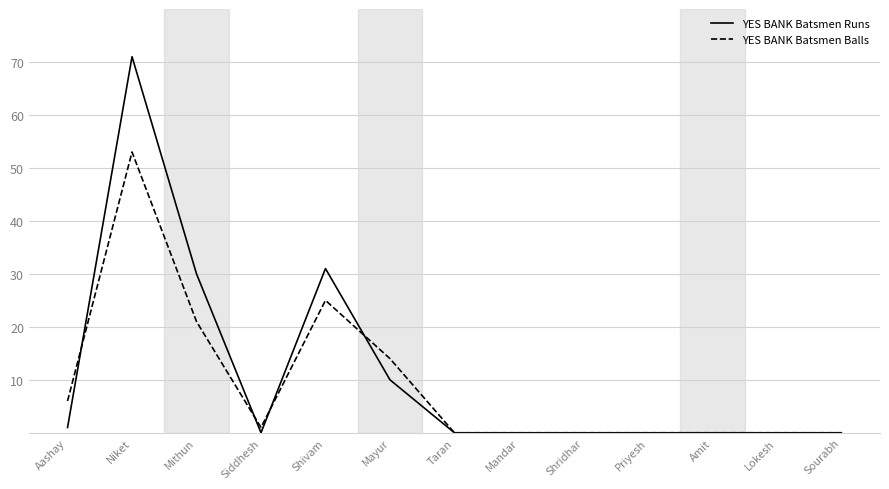

Reading left to right, extract all data points from this chart.

YES BANK Batsmen Runs: Aashay=1	Niket=71	Mithun=30	Siddhesh=0	Shivam=31	Mayur=10	Taran=0	Mandar=0	Shridhar=0	Priyesh=0	Amit=0	Lokesh=0	Sourabh=0
YES BANK Batsmen Balls: Aashay=6	Niket=53	Mithun=21	Siddhesh=1	Shivam=25	Mayur=14	Taran=0	Mandar=0	Shridhar=0	Priyesh=0	Amit=0	Lokesh=0	Sourabh=0